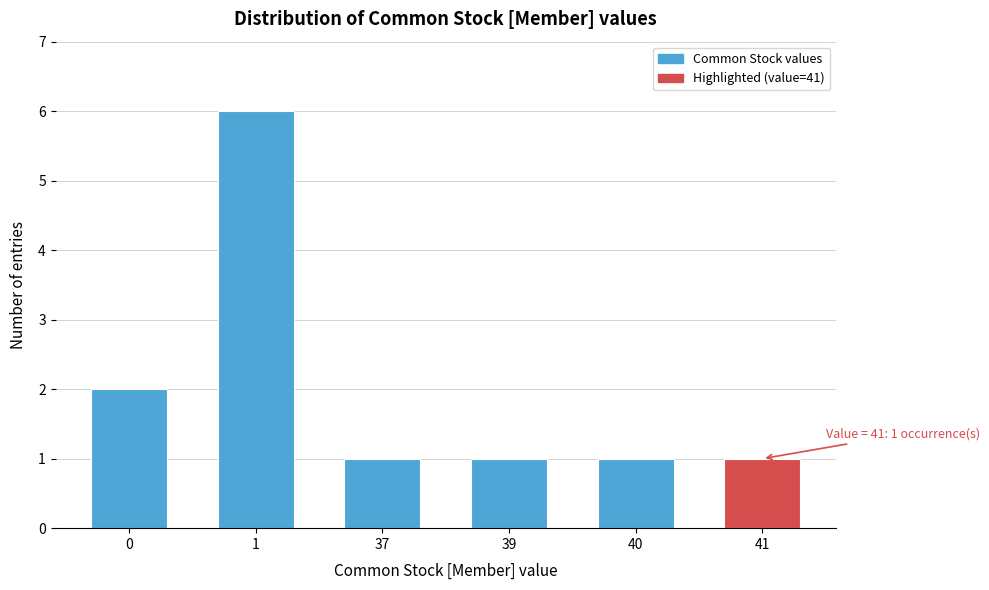

Reading left to right, what are all the values shown in this chart?

2	6	1	1	1	1